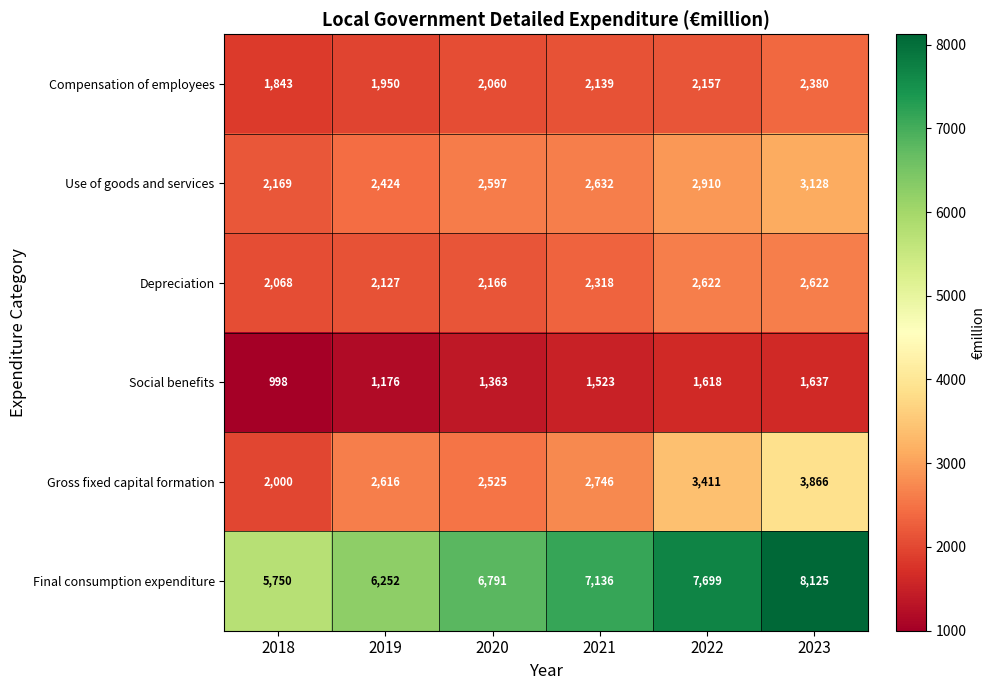

At which label is Depreciation closest to 2345?

2021